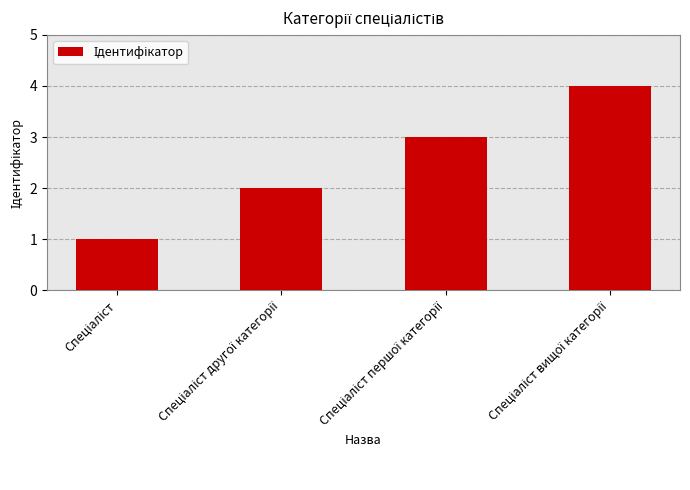

What is the sum of all values?

10